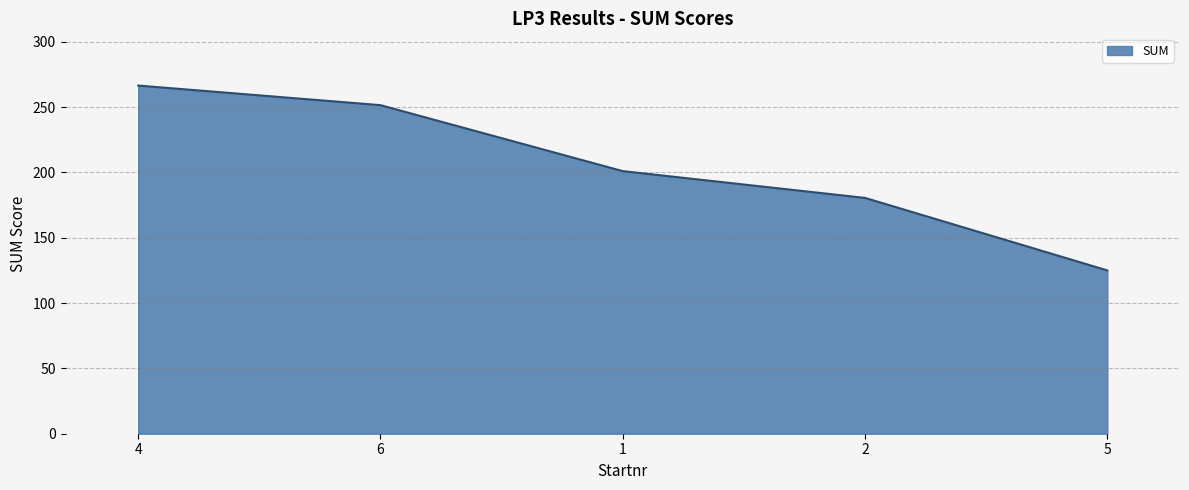

What is the approximate value at 4?

266.5